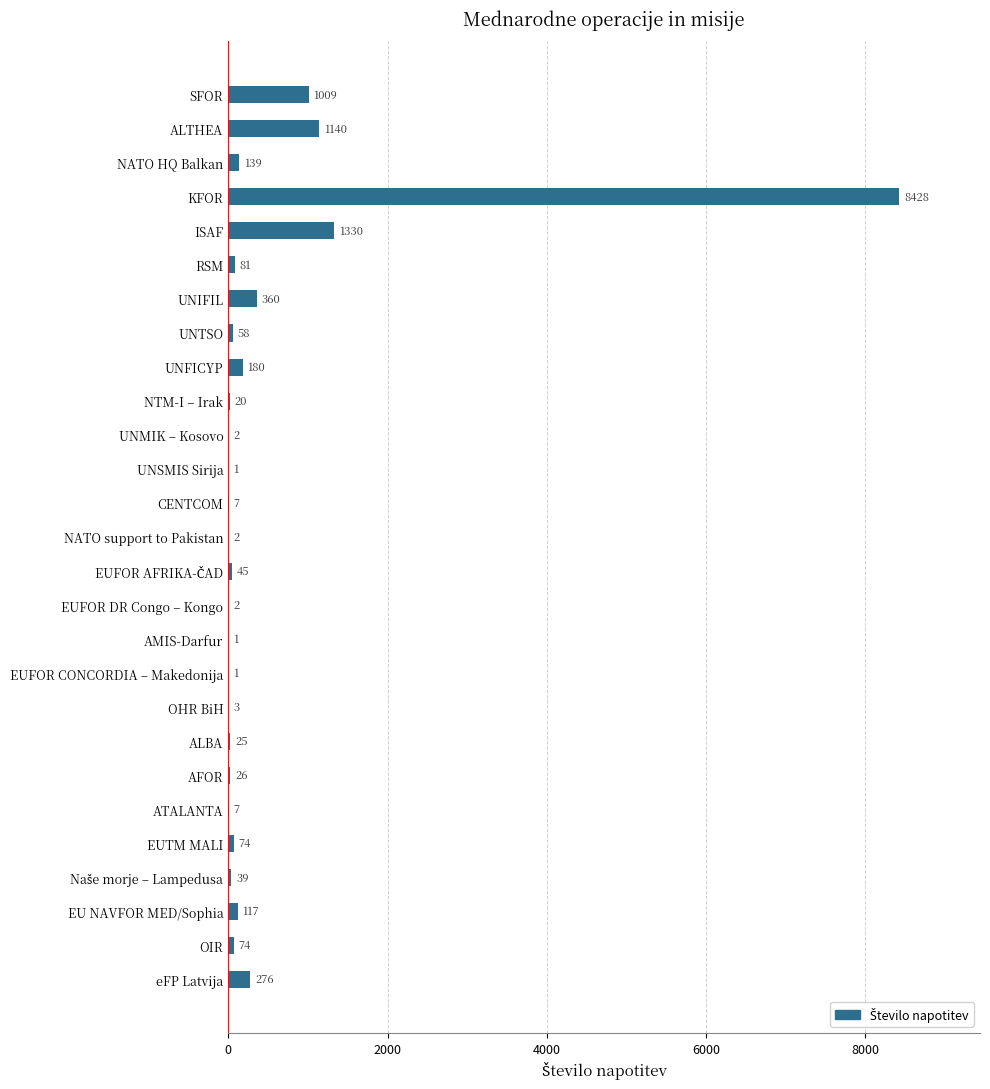

Which label corresponds to the largest value in the chart?

KFOR